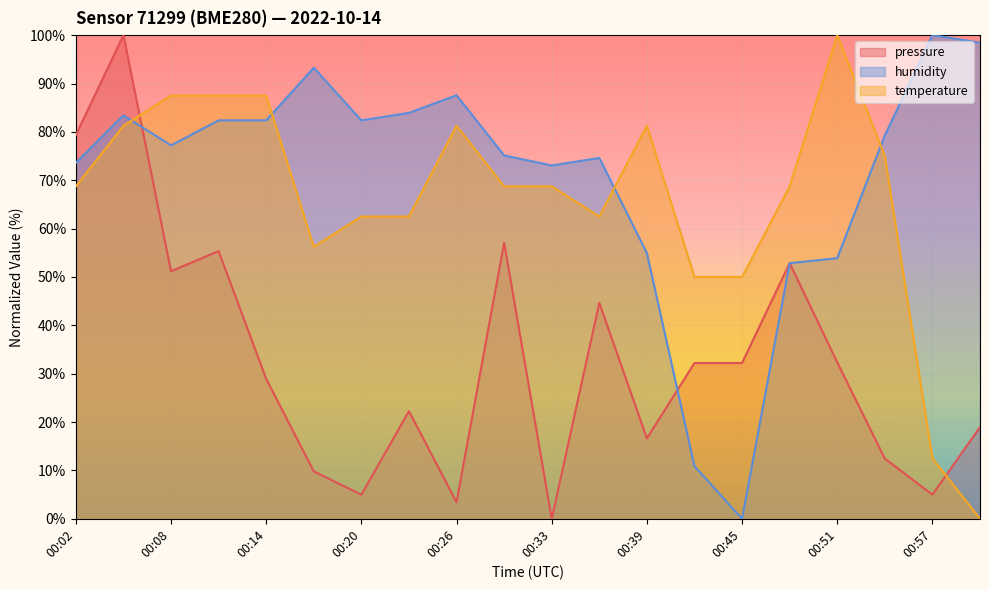

What is the spread (max minus min) of values at 00:57?

95.0